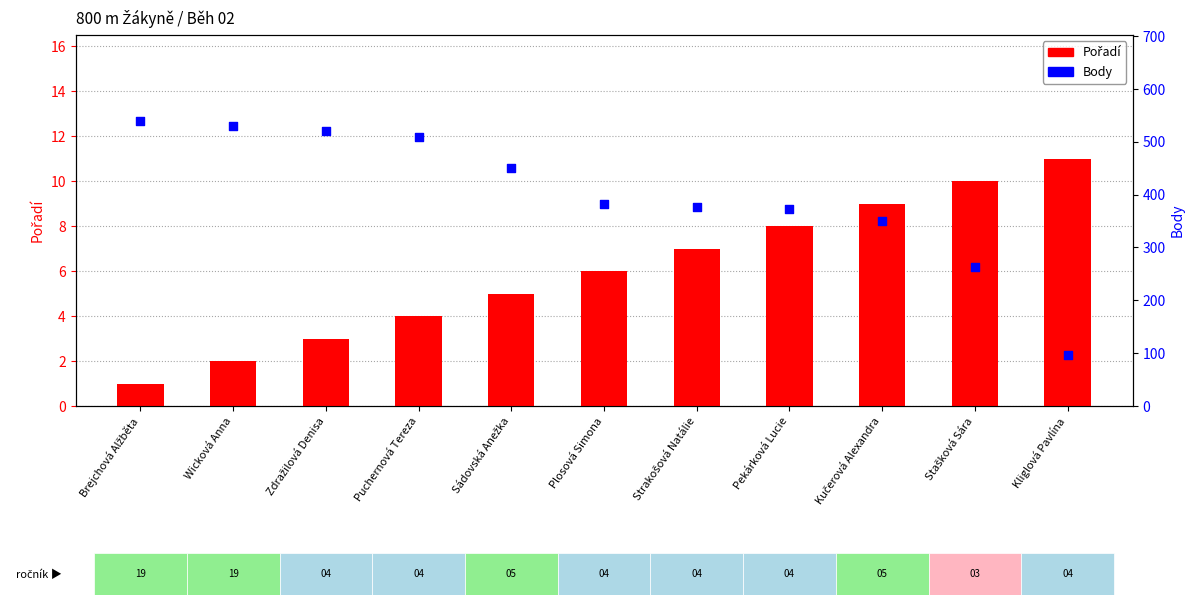

What are all the series names shown in the legend?

Pořadí, Body